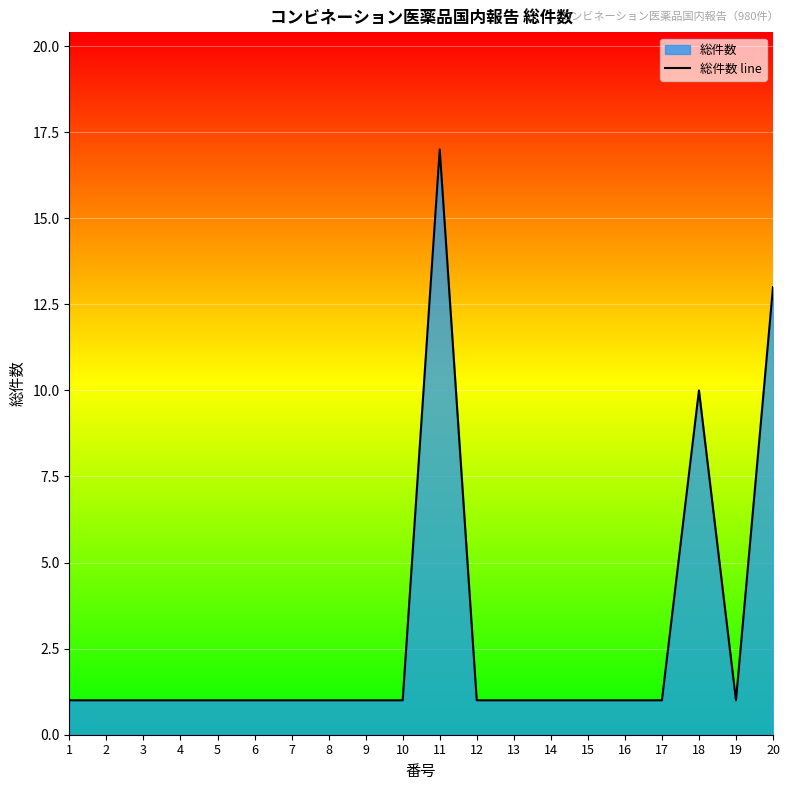

What is the change in value from 16 to 20?

+12